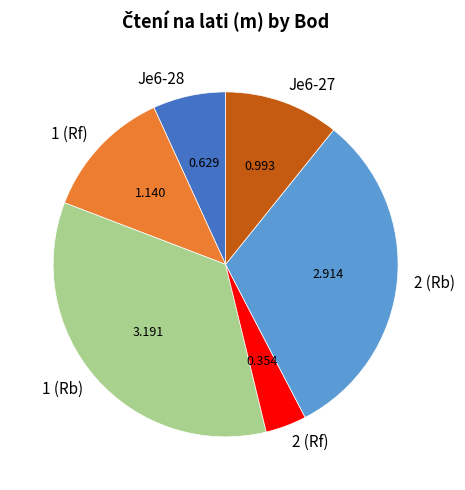

Does any single category account for the majority?

No